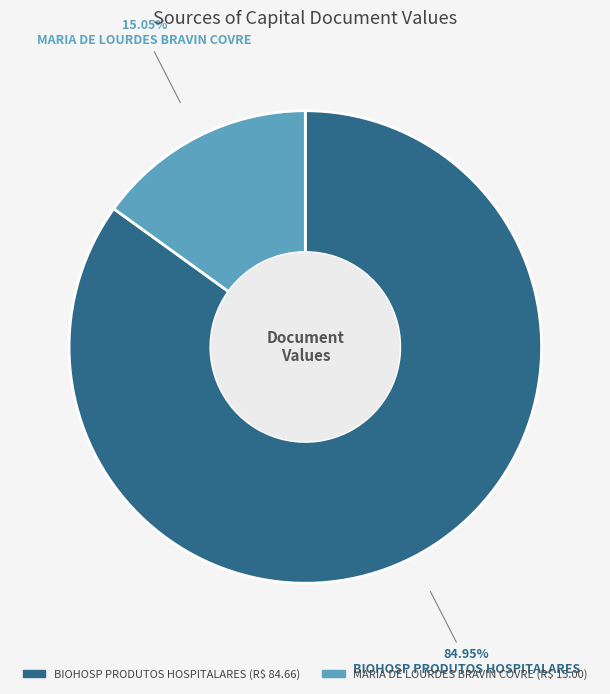

Do MARIA DE LOURDES BRAVIN COVRE and BIOHOSP PRODUTOS HOSPITALARES together represent more than half of the pie?

Yes